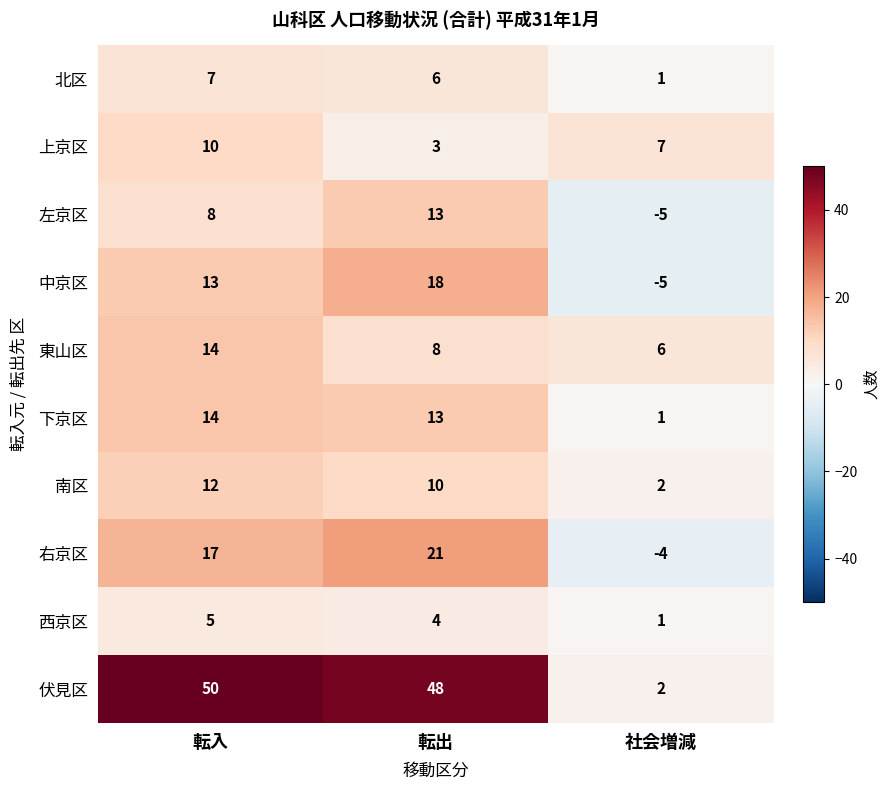

Which category has the lowest value across all series?

社会増減